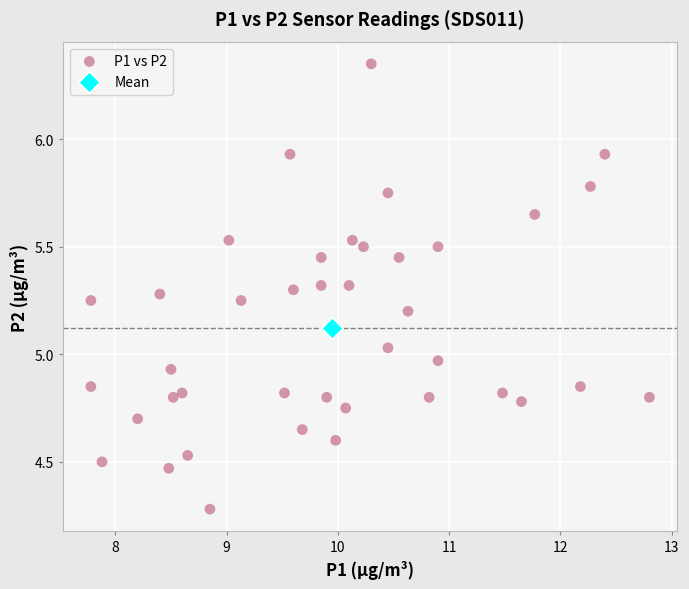

What are all the series names shown in the legend?

P1 vs P2, Mean